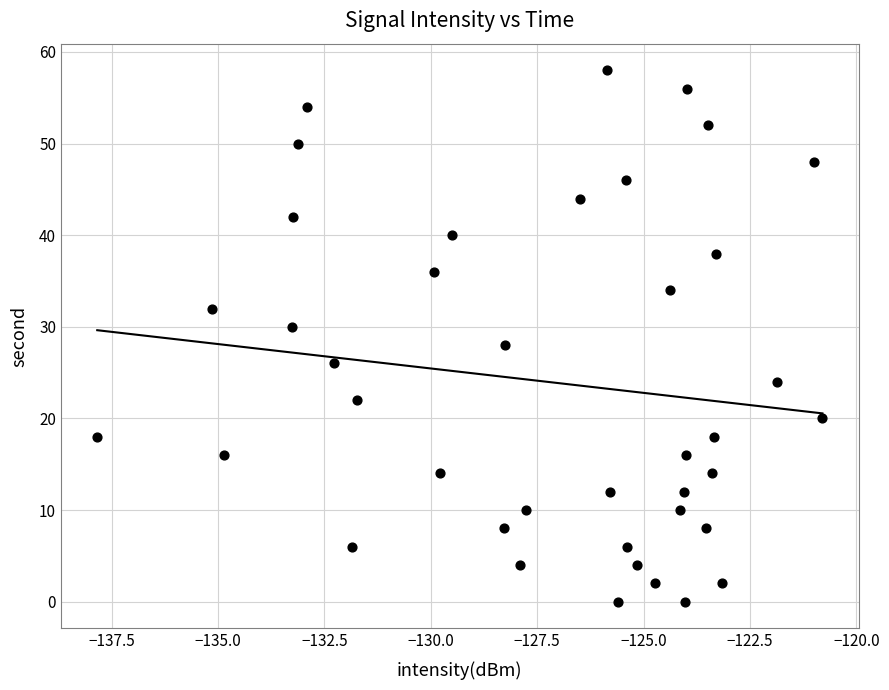

What is the range of Y values (max minus min)?

58